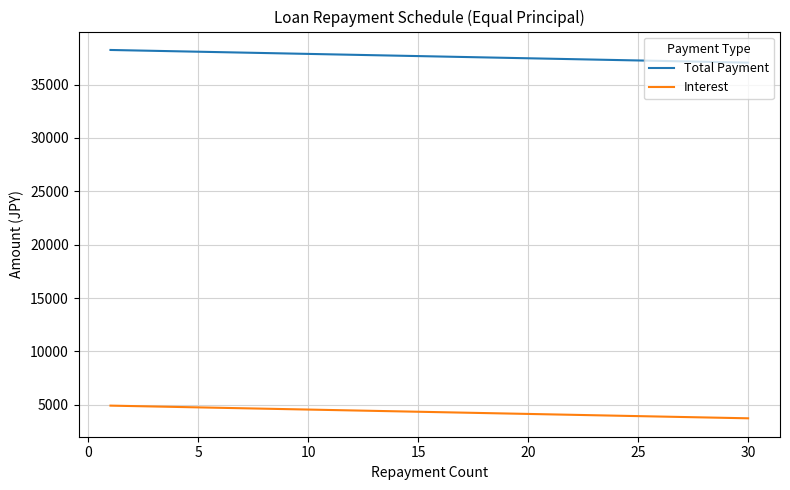

True or false: Interest and Total Payment intersect in this chart.

False